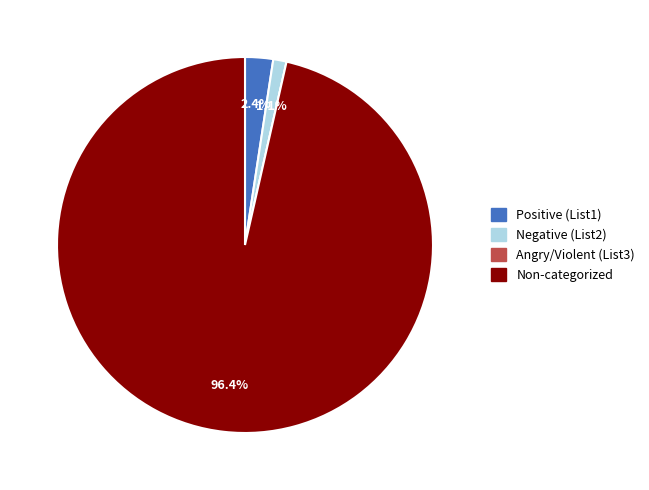

What is the largest slice in the pie chart?

Non-categorized